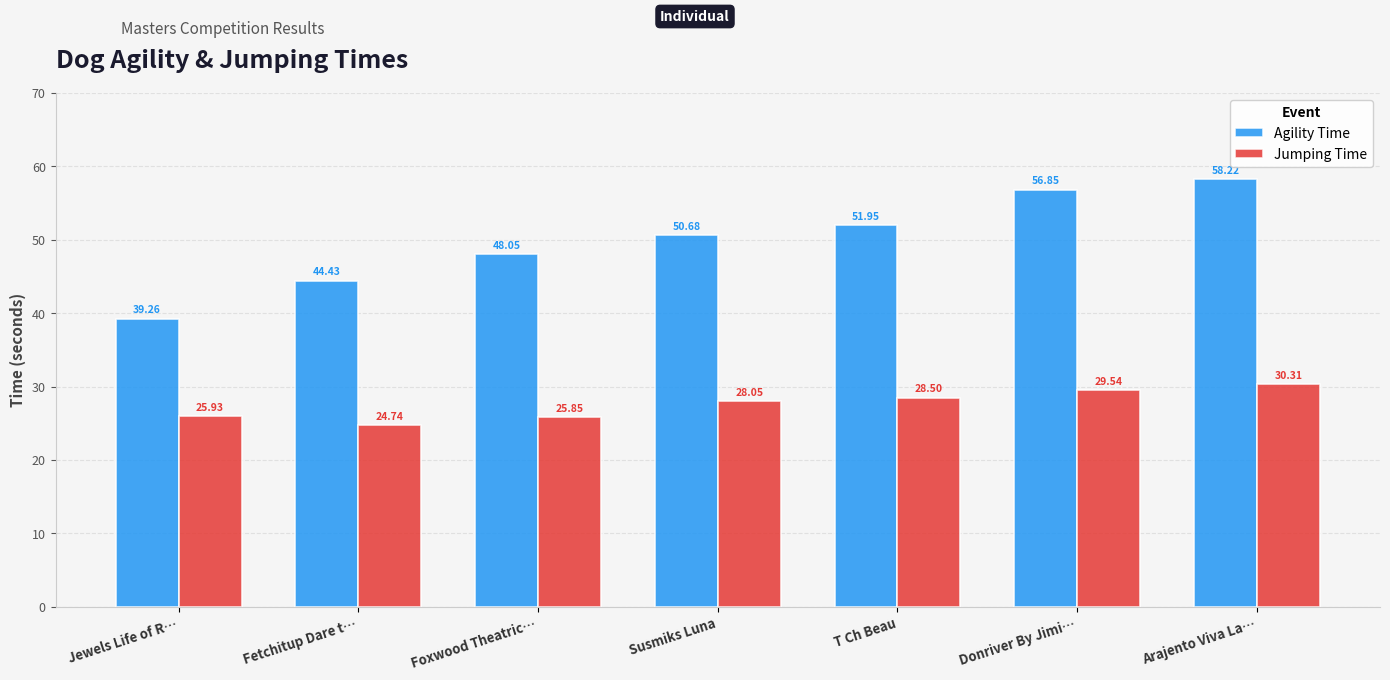

True or false: Agility Time has a value of 87.9 at T Ch Beau.

False